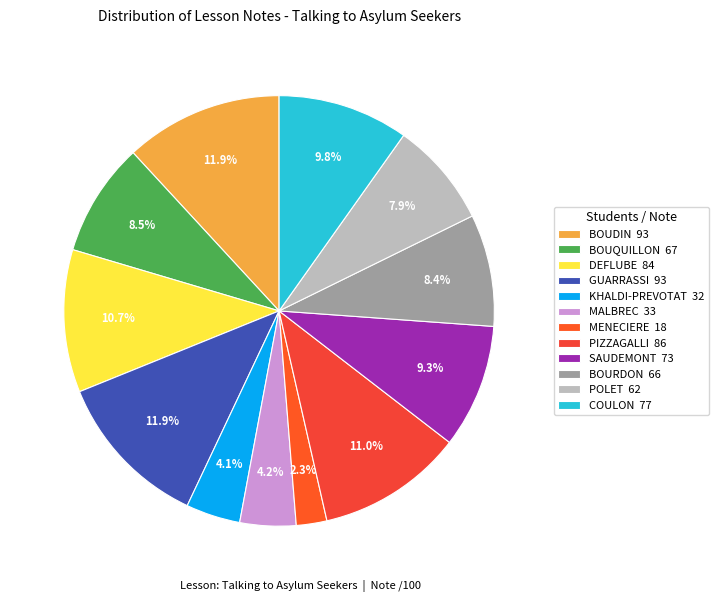

Is the sum of GUARRASSI and BOUQUILLON greater than half?

No